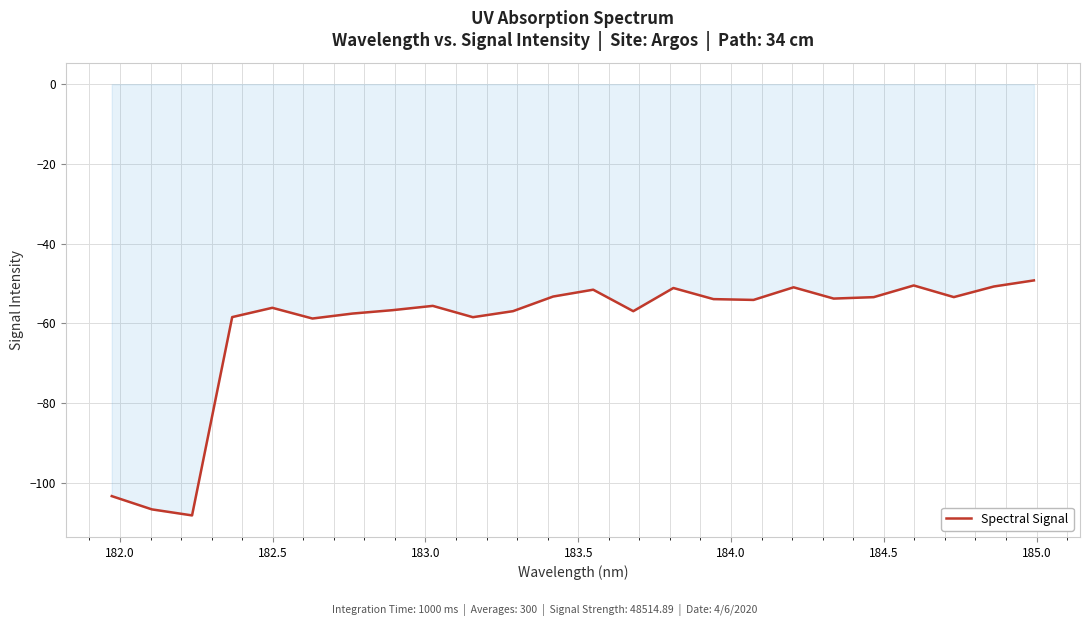

What is the greatest value displayed?

-49.2